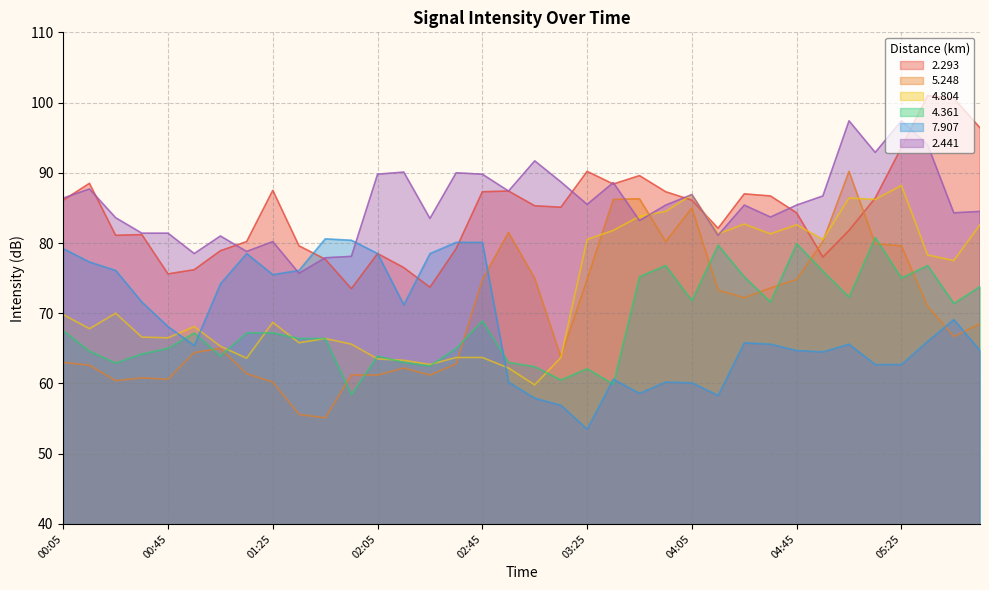

What is the total value across all series at 01:35?

419.2